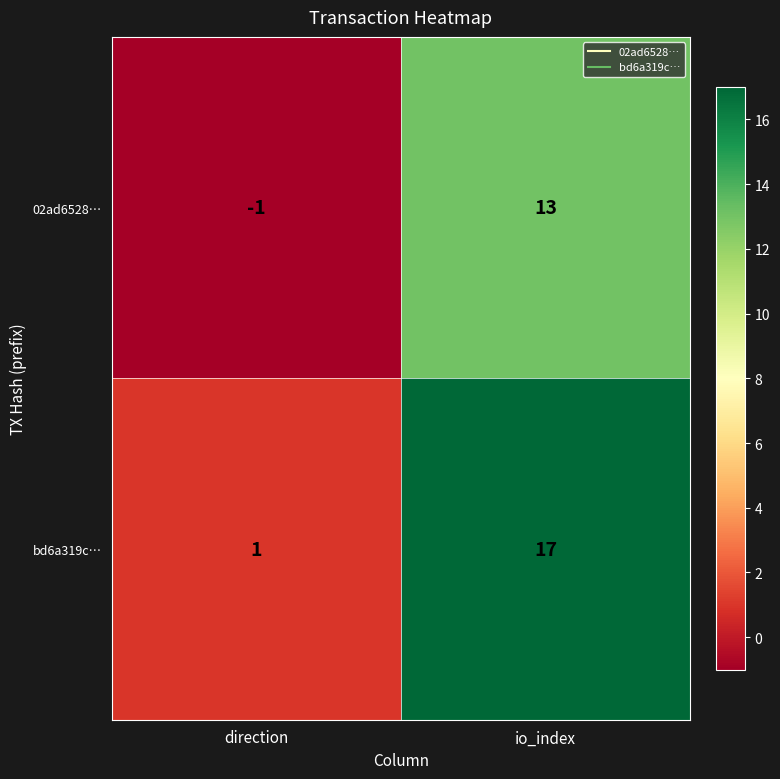

Which label corresponds to the smallest value in the chart?

direction